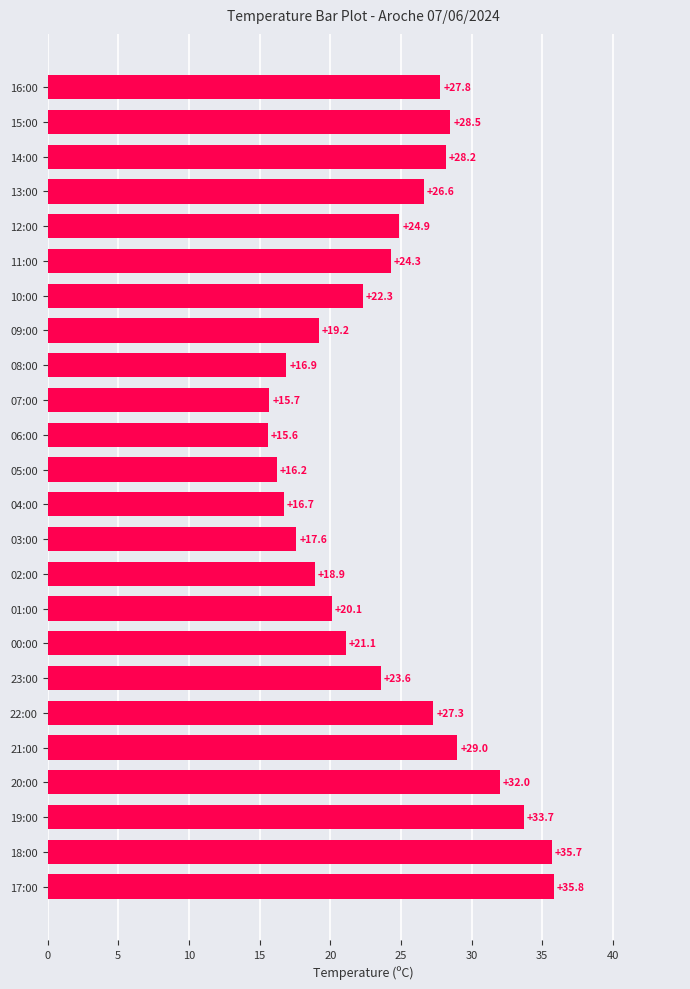

List the labels in order of value, smallest first.

06:00, 07:00, 05:00, 04:00, 08:00, 03:00, 02:00, 09:00, 01:00, 00:00, 10:00, 23:00, 11:00, 12:00, 13:00, 22:00, 16:00, 14:00, 15:00, 21:00, 20:00, 19:00, 18:00, 17:00